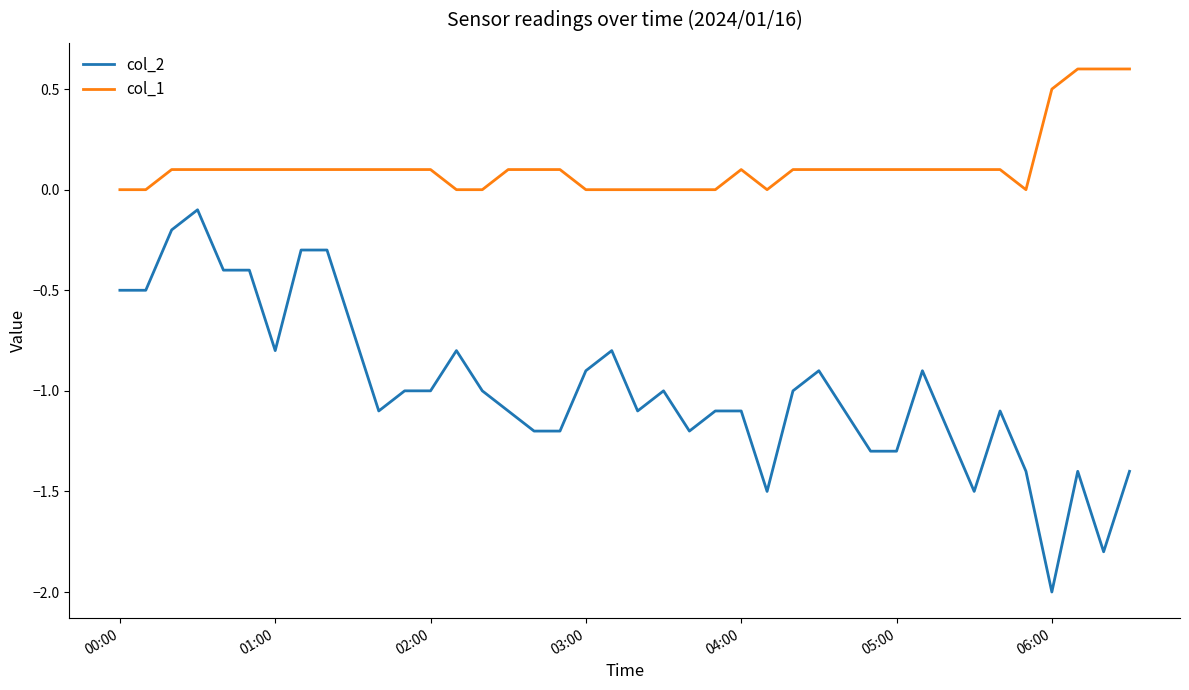

List the series in order of their overall mean, lowest first.

col_2, col_1